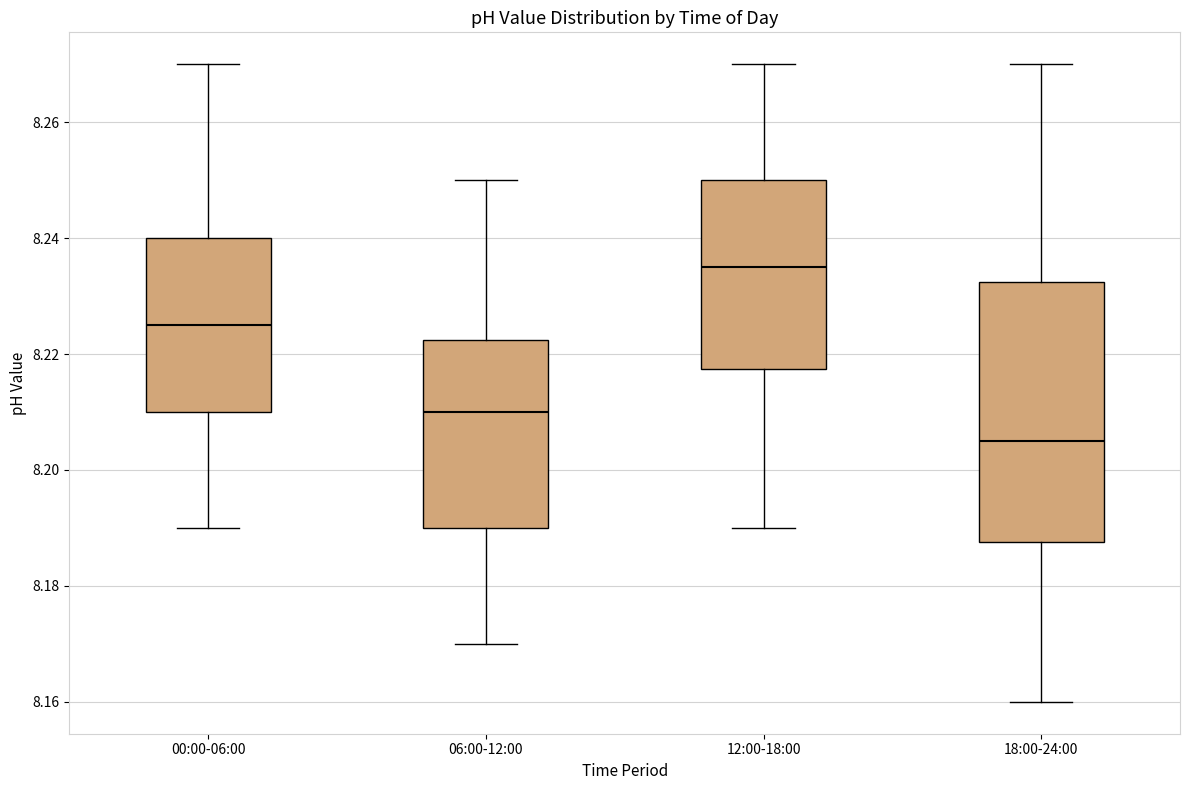

Where does the upper whisker of the box for 00:00-06:00 end on the y-axis? The values are not printed on the chart, so give them approximately, as read against the axis.

8.270